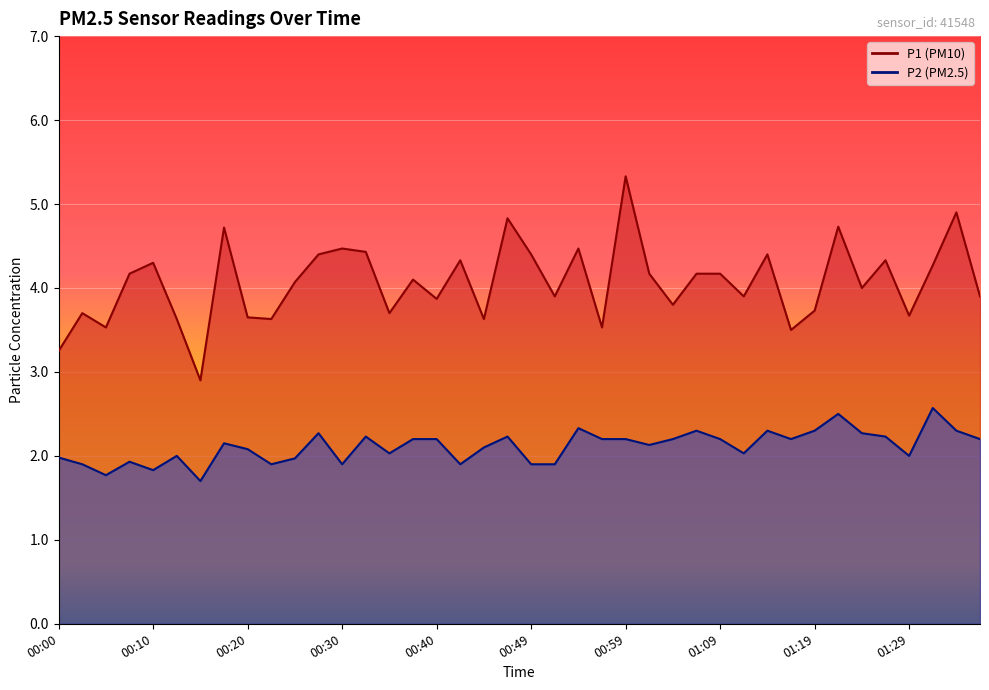

Between 00:30 and 01:06, which is larger?

00:30